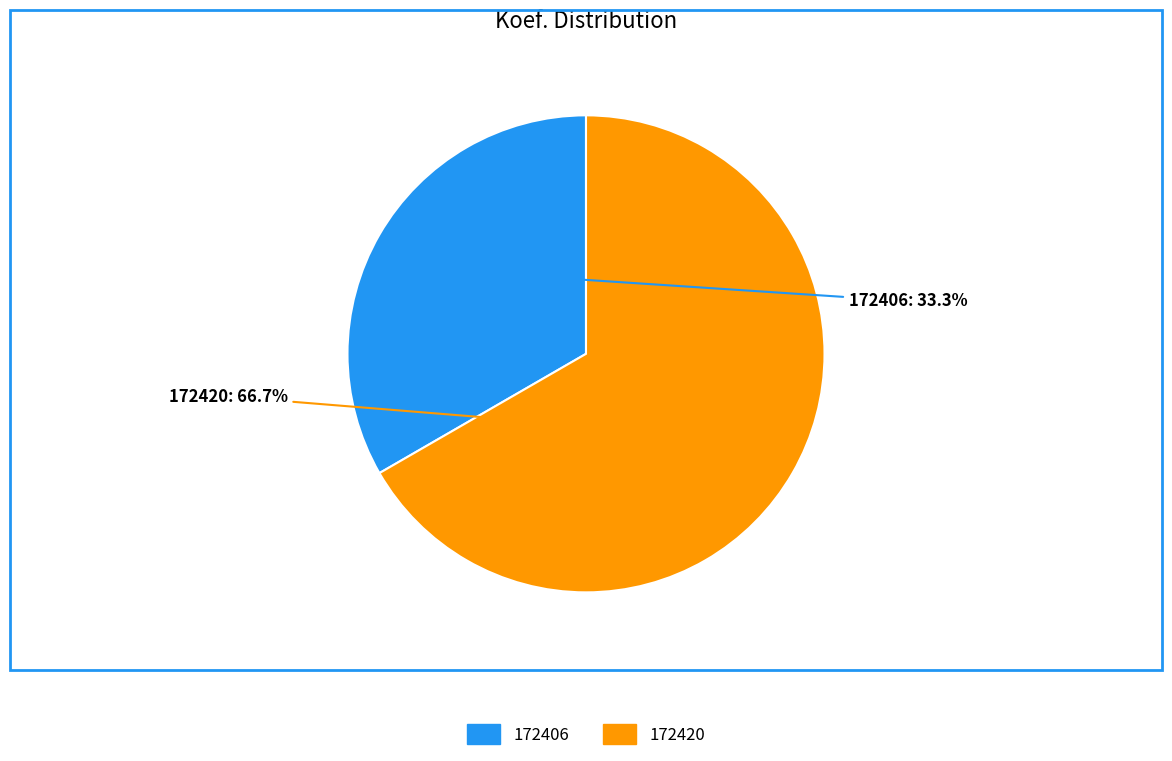

To the nearest percent, what is the average slice percentage?

50%